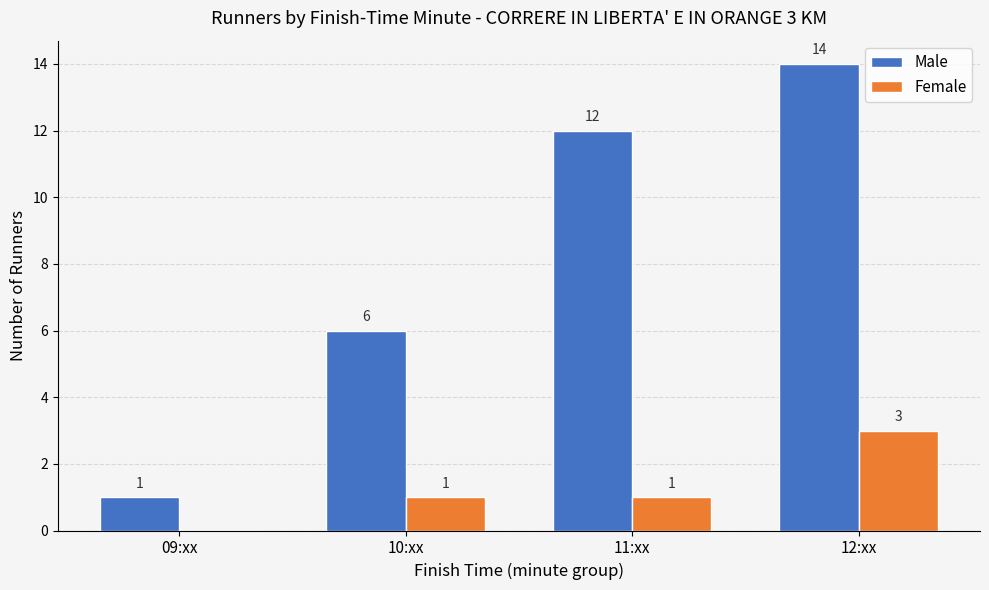

Count the Female values in the range 1 to 3.

3